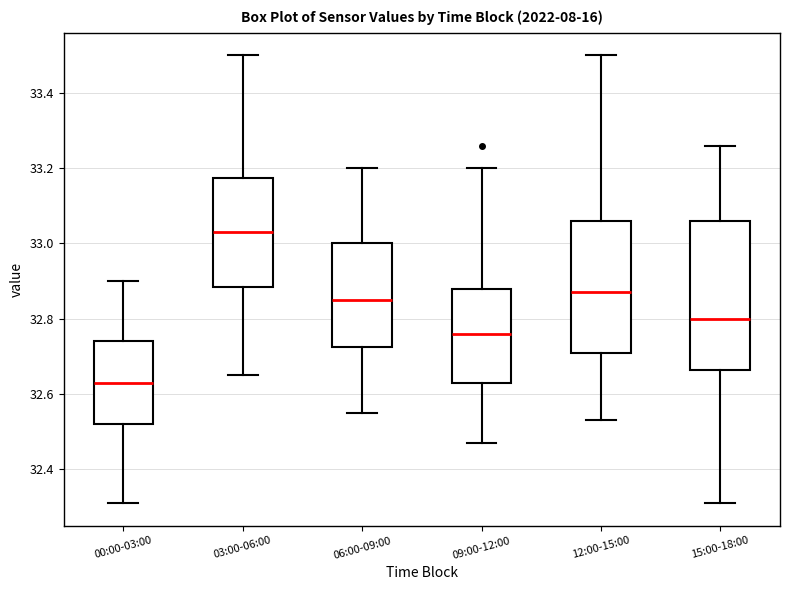

Where does the lower whisker of the box for 03:00-06:00 end on the y-axis? The values are not printed on the chart, so give them approximately, as read against the axis.

32.66